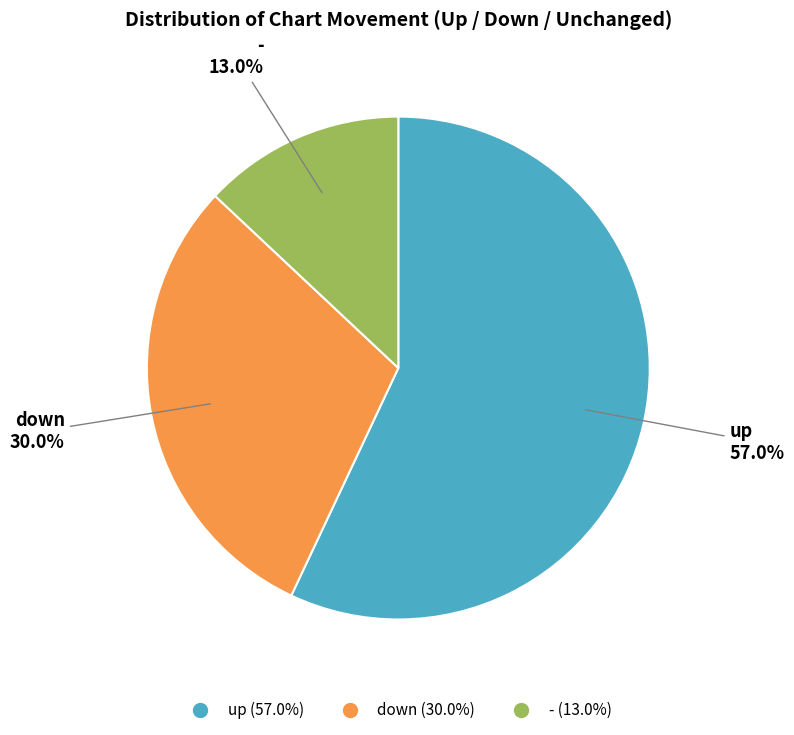

Is it true that down is 30% of the pie?

True